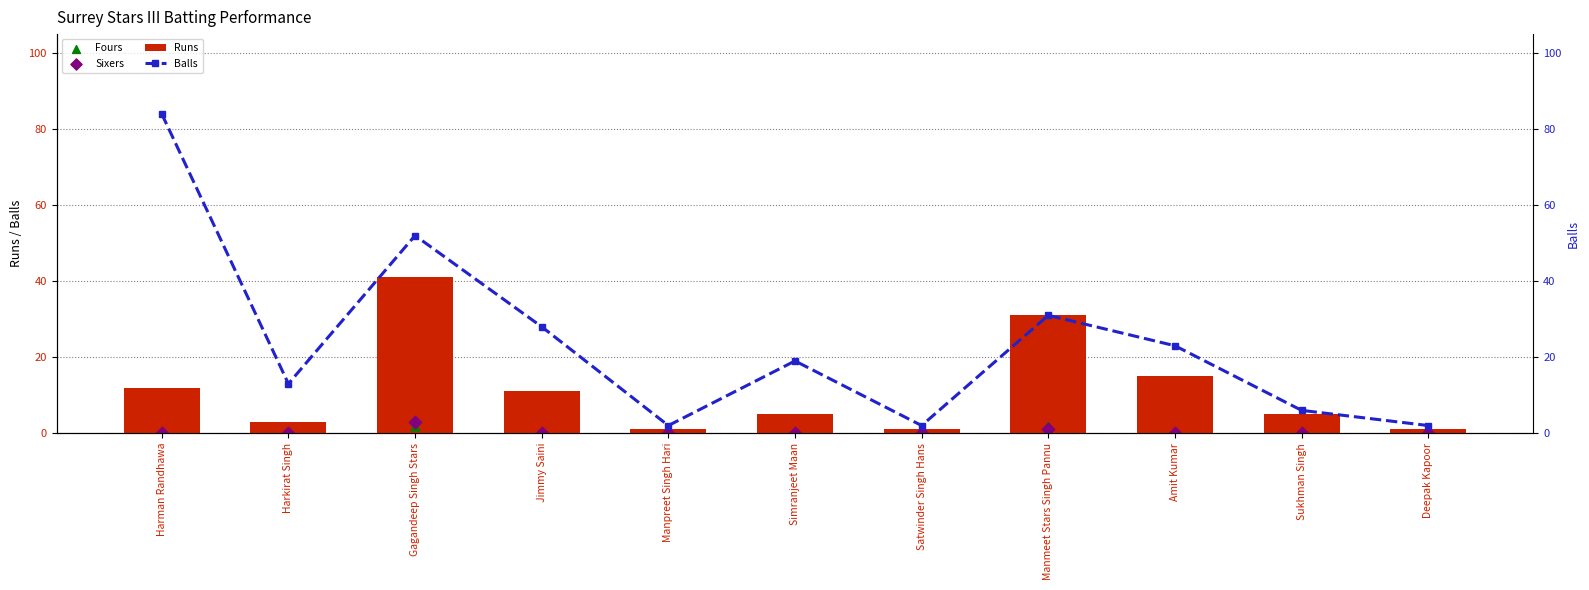

At which category is the sum across all series the highest?

Gagandeep Singh Stars